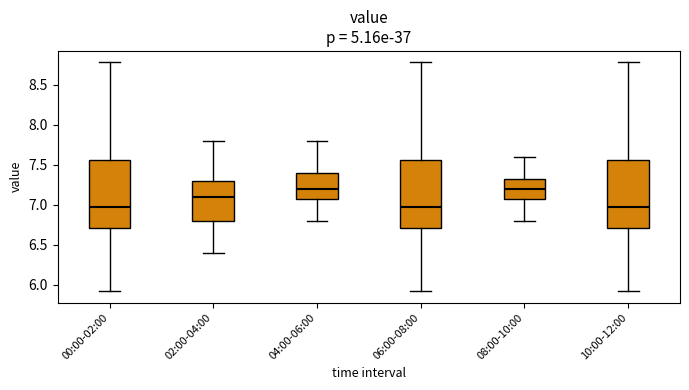

Reading left to right, transcribe this box plot: for each box, give where its median line is, the range the box spans, and where its two whiskers end, as read against the y-axis. The values are not printed on the chart, so give them approximately, as read against the axis.

00:00-02:00: median 7.00, box 6.70 to 7.55, whiskers 5.90 to 8.80
02:00-04:00: median 7.10, box 6.80 to 7.30, whiskers 6.40 to 7.80
04:00-06:00: median 7.20, box 7.10 to 7.40, whiskers 6.80 to 7.80
06:00-08:00: median 7.00, box 6.70 to 7.55, whiskers 5.90 to 8.80
08:00-10:00: median 7.20, box 7.10 to 7.35, whiskers 6.80 to 7.60
10:00-12:00: median 7.00, box 6.70 to 7.55, whiskers 5.90 to 8.80